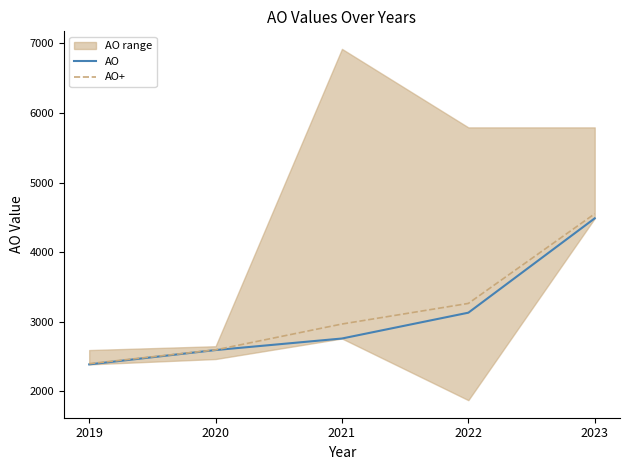

True or false: AO+ and AO intersect in this chart.

False